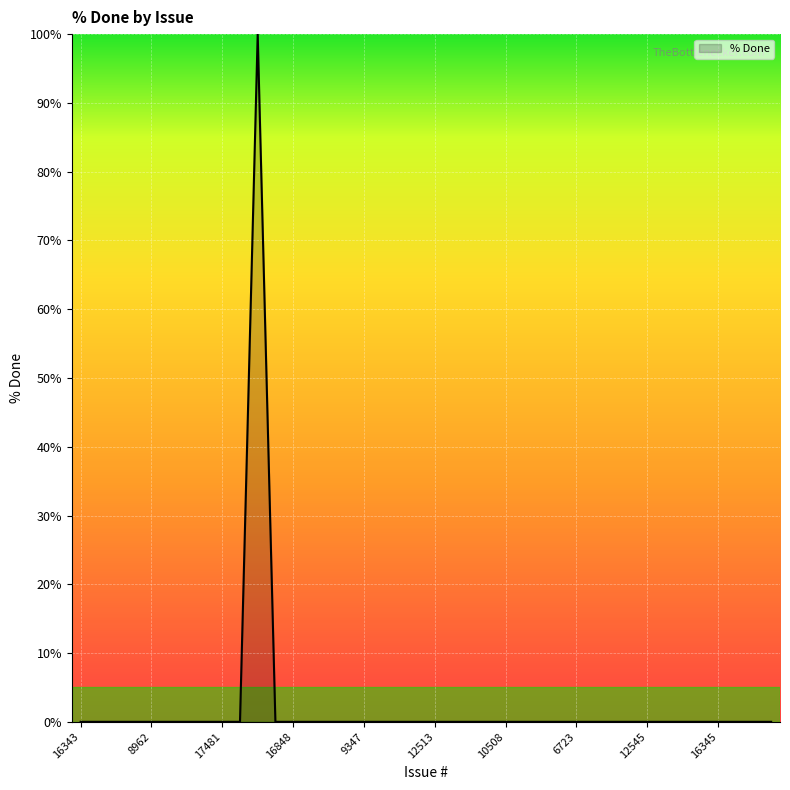

What is the difference between the maximum and minimum values?

100